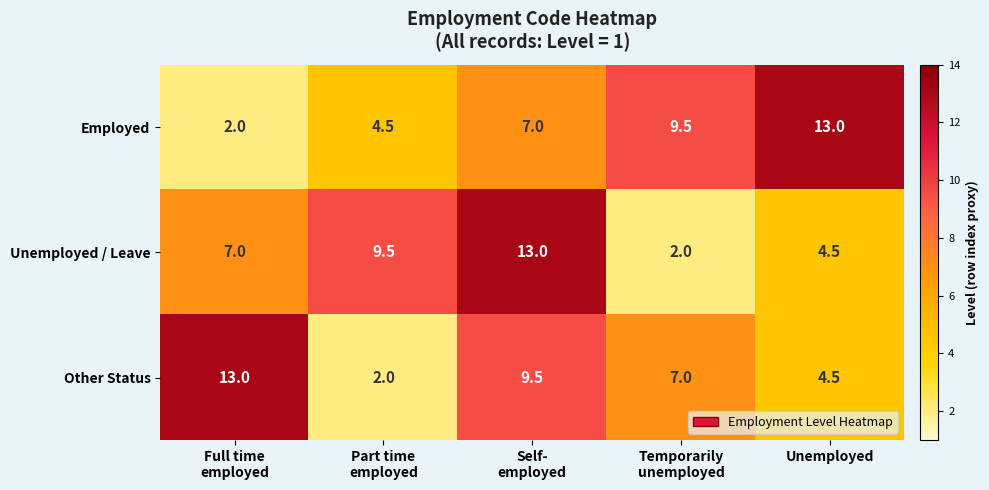

What is the average value of the Employed series?

7.2